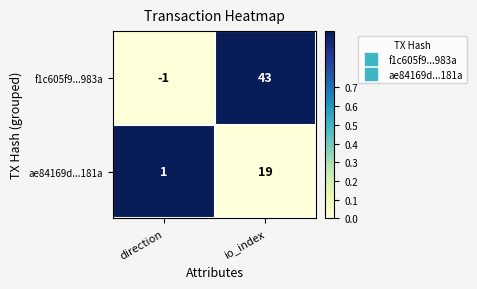

Read the f1c605f9...983a value at io_index, to the nearest 10.

40